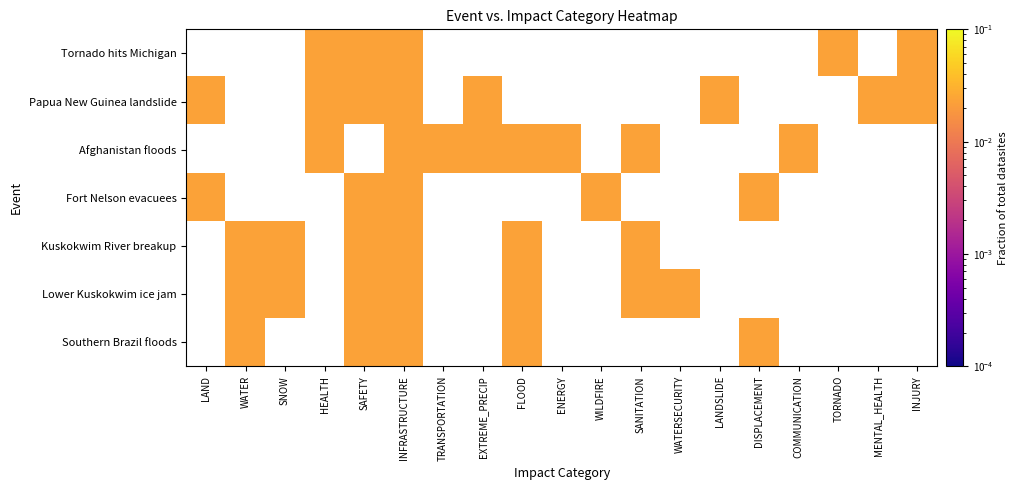

How many distinct data groups are displayed?

7